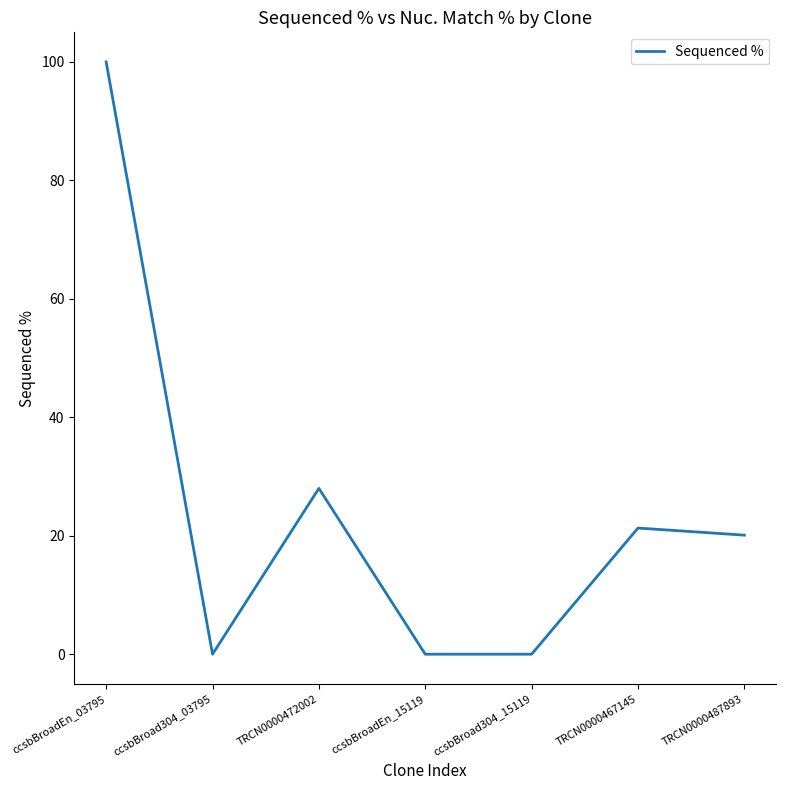

Where is the first local maximum?

TRCN0000472002